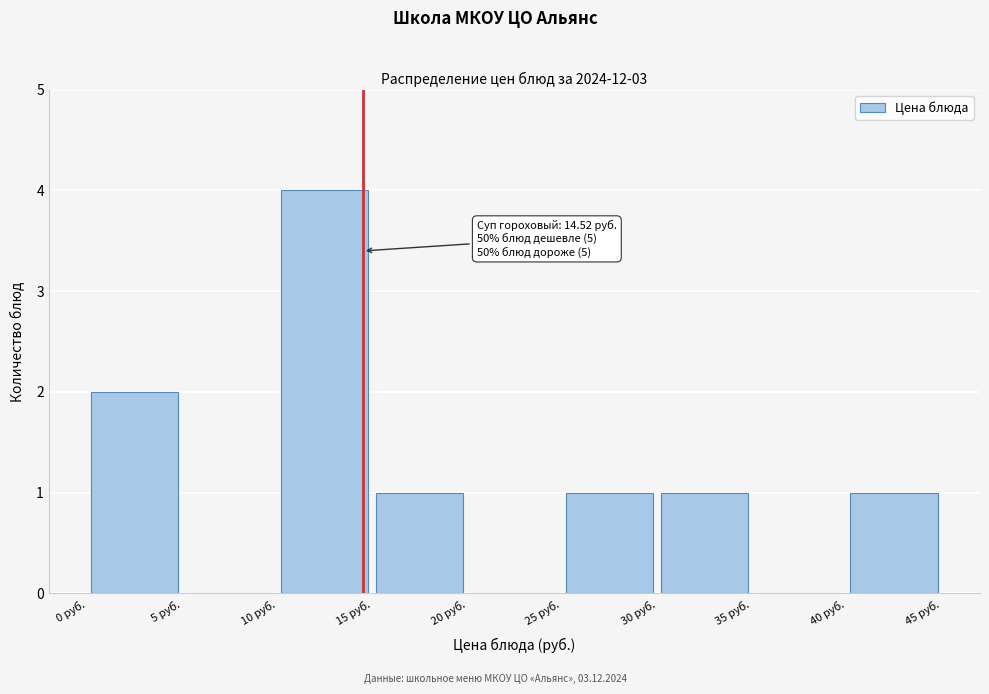

Which range on the x-axis has the tallest bar?

10 to 15